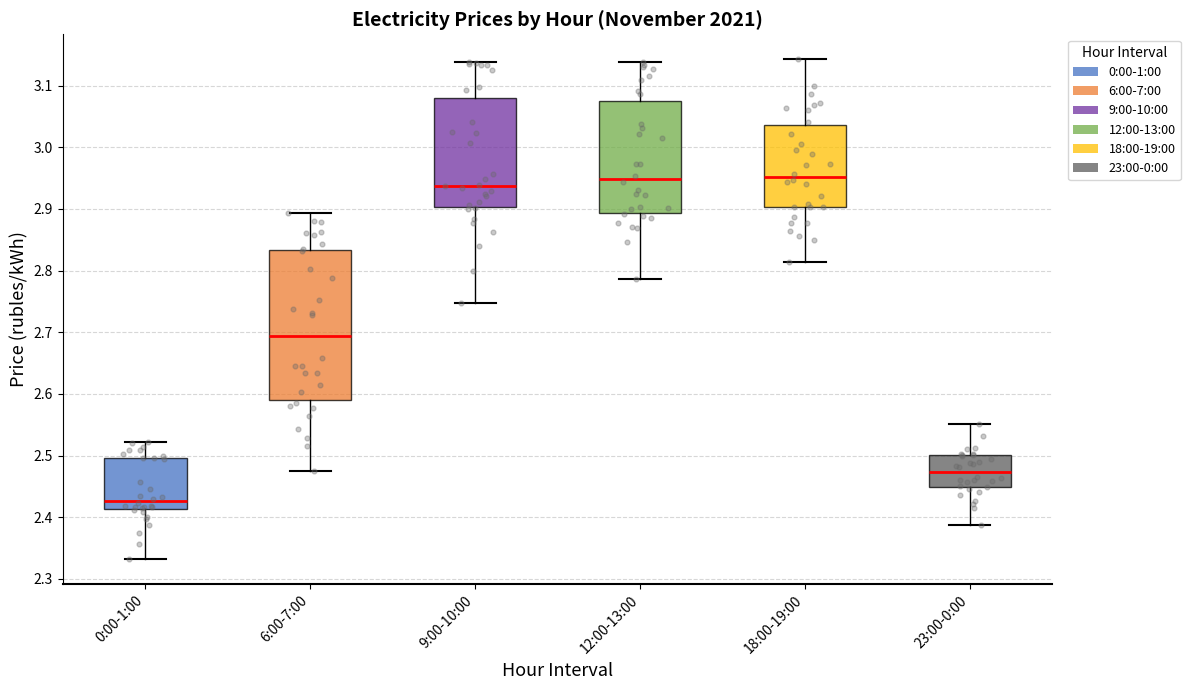

Reading left to right, transcribe this box plot: for each box, give where its median line is, the range the box spans, and where its two whiskers end, as read against the y-axis. The values are not printed on the chart, so give them approximately, as read against the axis.

0:00-1:00: median 2.43, box 2.41 to 2.50, whiskers 2.33 to 2.52
6:00-7:00: median 2.69, box 2.59 to 2.83, whiskers 2.48 to 2.89
9:00-10:00: median 2.94, box 2.90 to 3.08, whiskers 2.75 to 3.14
12:00-13:00: median 2.95, box 2.89 to 3.07, whiskers 2.79 to 3.14
18:00-19:00: median 2.95, box 2.90 to 3.04, whiskers 2.81 to 3.14
23:00-0:00: median 2.47, box 2.45 to 2.50, whiskers 2.39 to 2.55